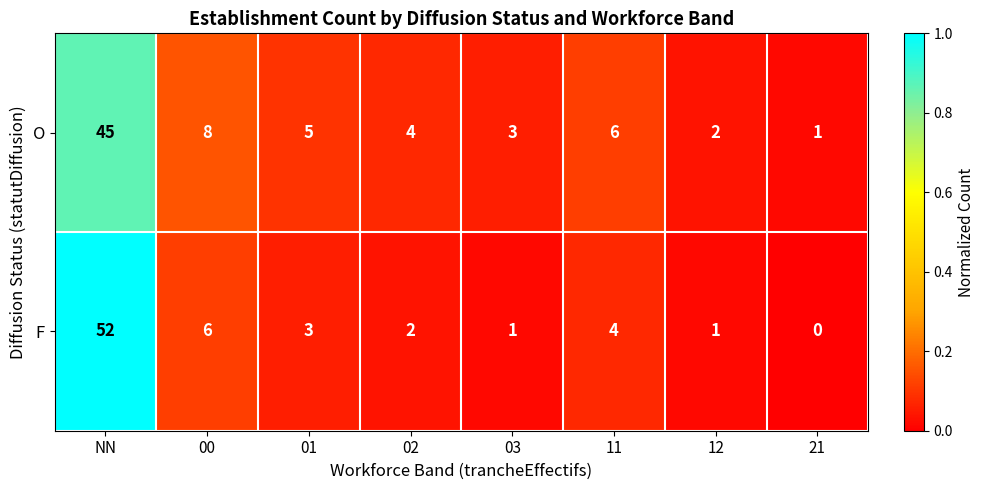

How many distinct data groups are displayed?

2